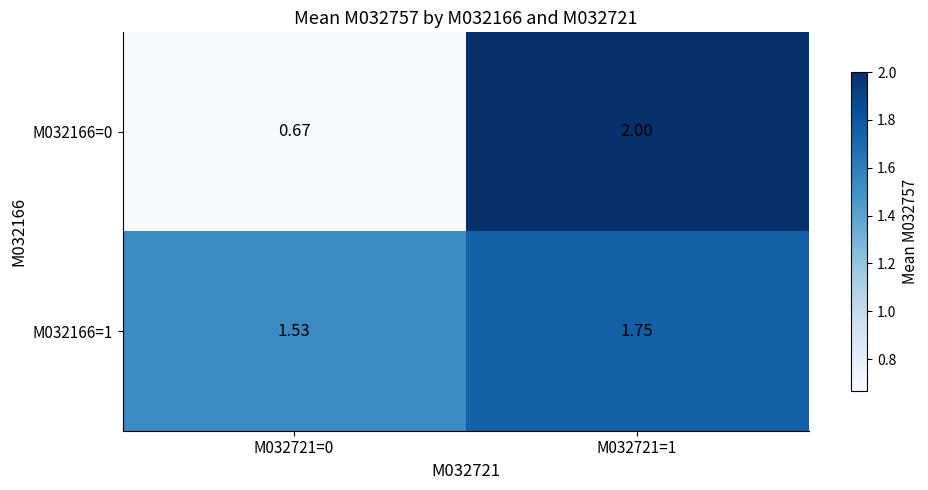

Is the value of M032166=1 at M032721=0 greater than the value of M032166=0 at M032721=0?

Yes